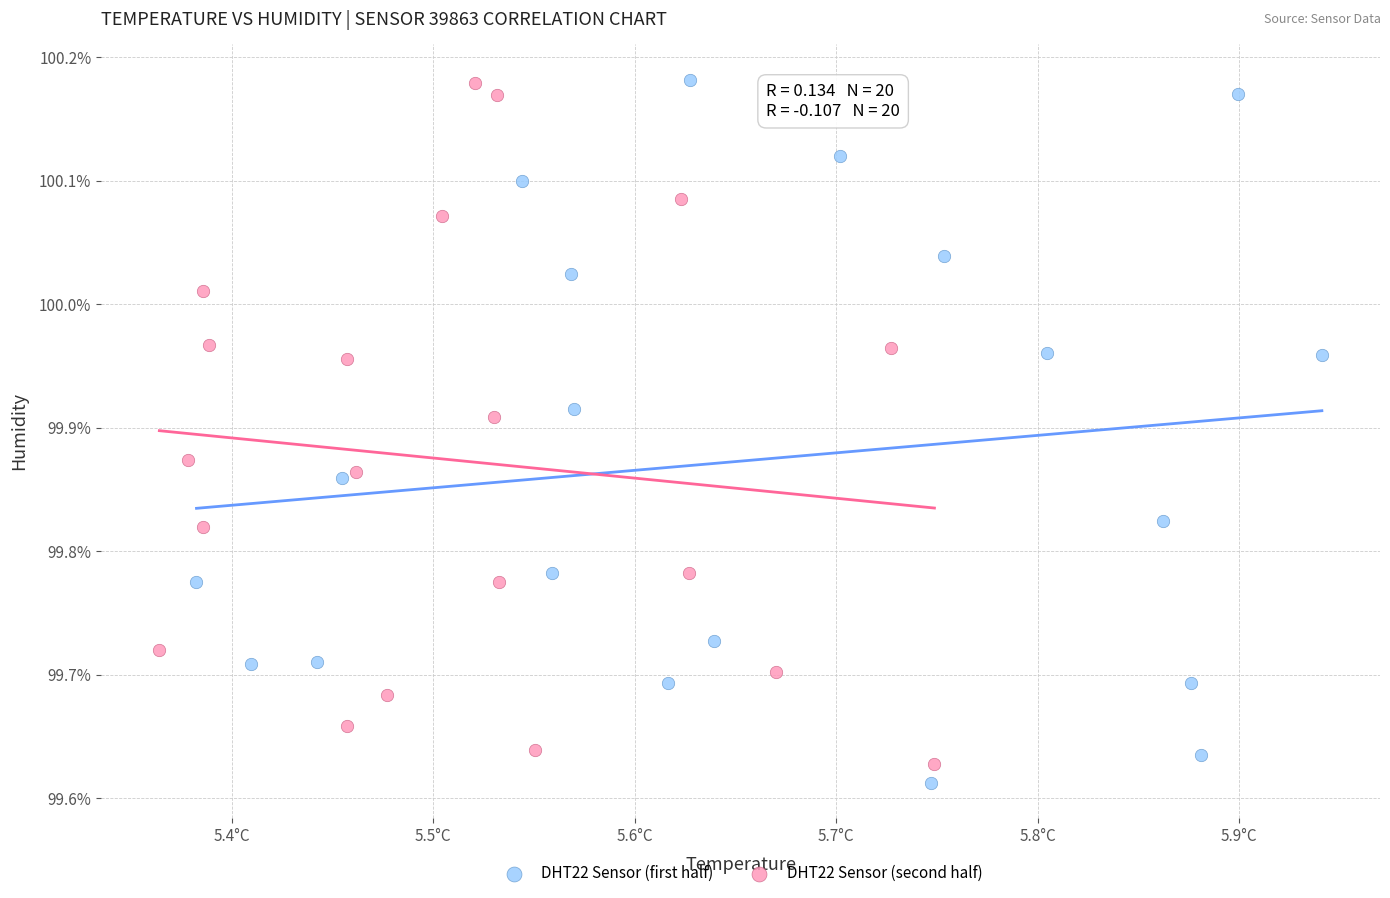

Which series contains the lowest Y value?

DHT22 Sensor (first half)